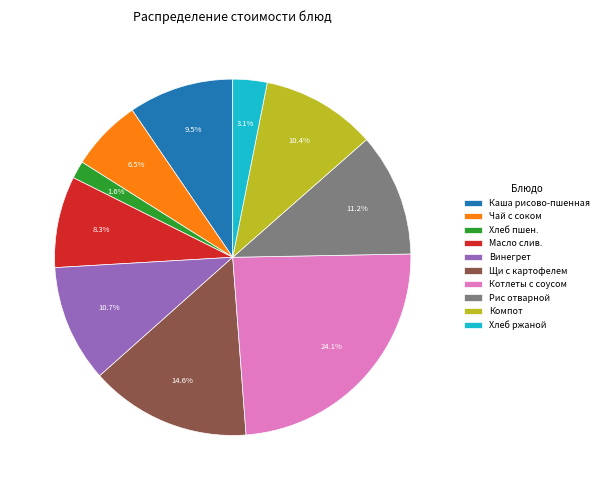

Is there a majority slice in this chart?

No